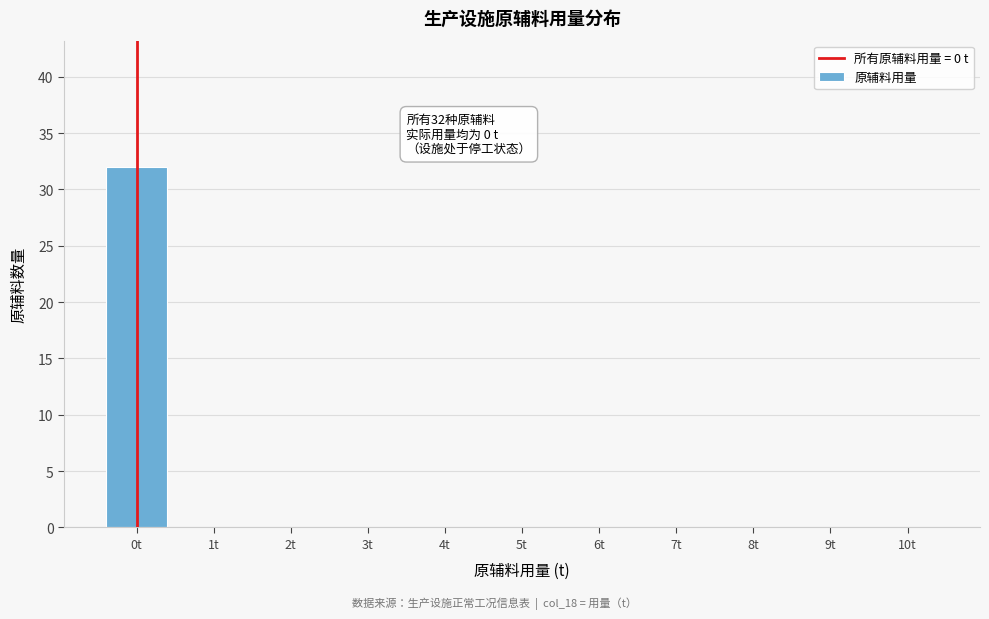

Over which range of the x-axis is the bar tallest?

-0.5 to 0.5